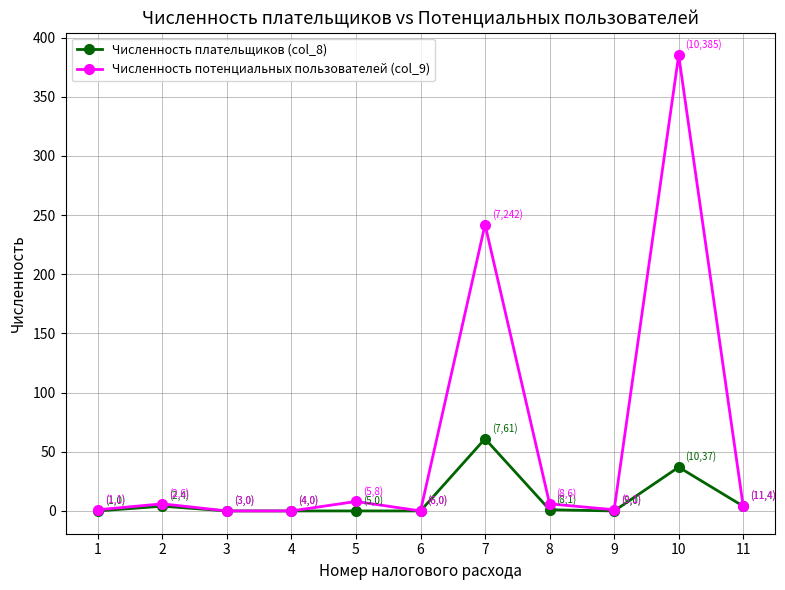

Which series has the largest total across all categories?

Численность потенциальных пользователей (col_9)